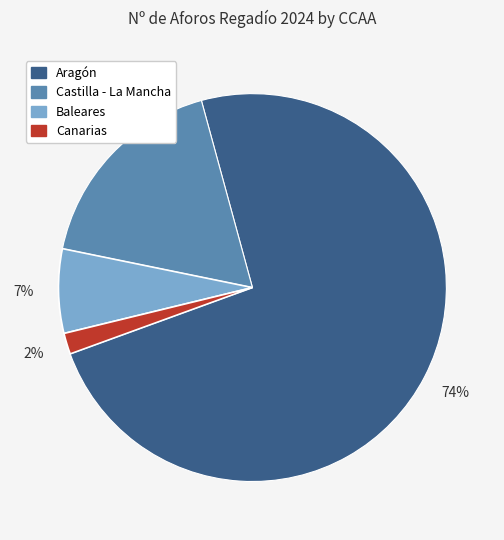

To the nearest percent, what percentage of the pie is Canarias?

2%